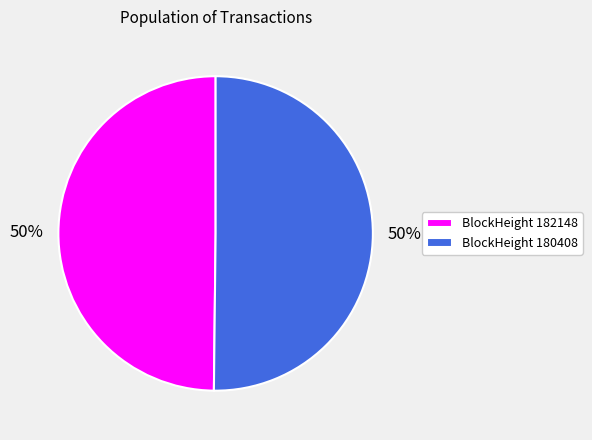

Do BlockHeight 180408 and BlockHeight 182148 together represent more than half of the pie?

Yes